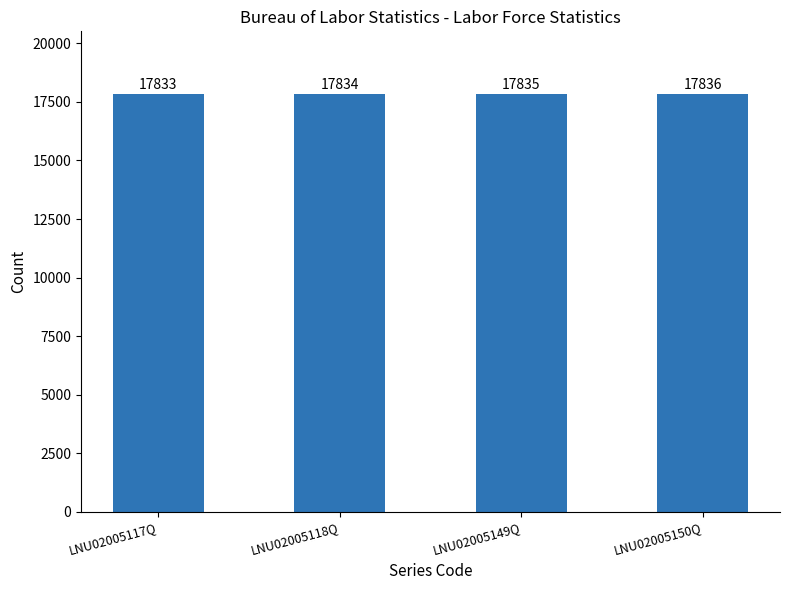

What is the sum of the values at LNU02005149Q and LNU02005150Q?

35671